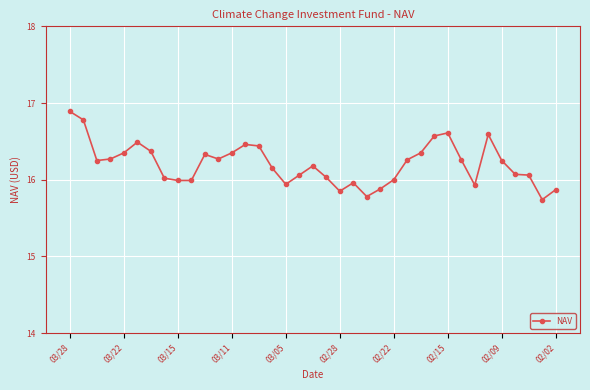

True or false: there are more than 1 points higher than both neighbors.

True